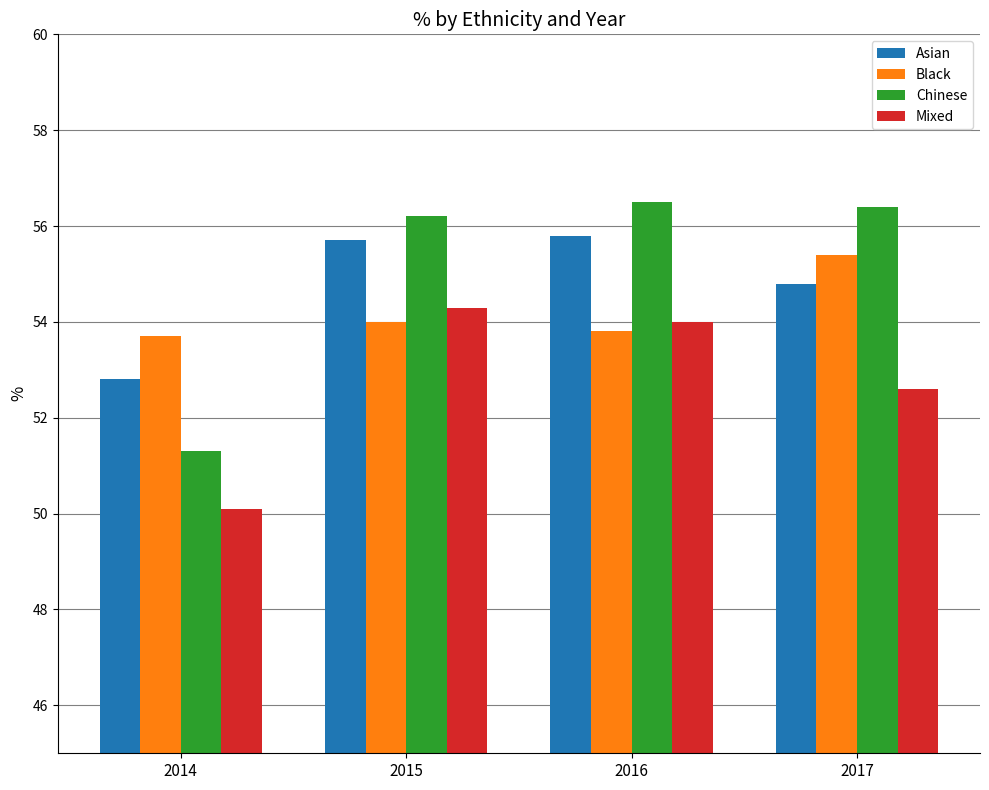

What is the sum of all Mixed values?

211.0